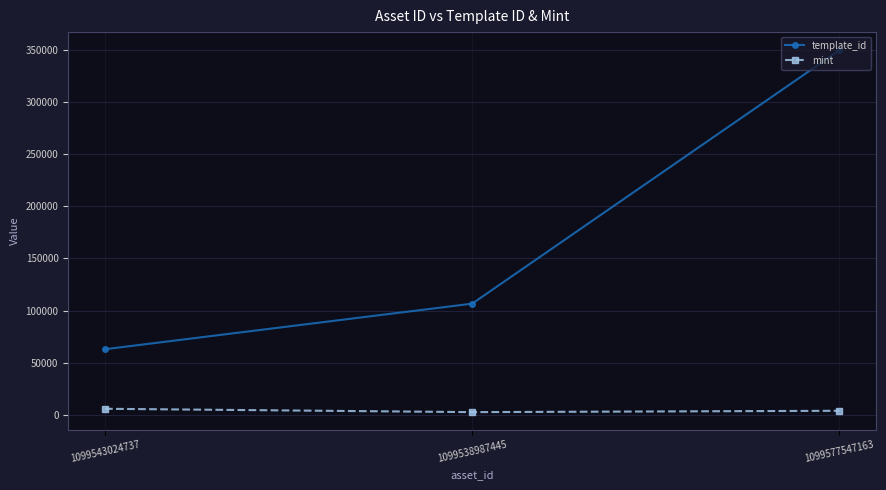

What is the difference between the maximum and minimum values in the mint series?

3211